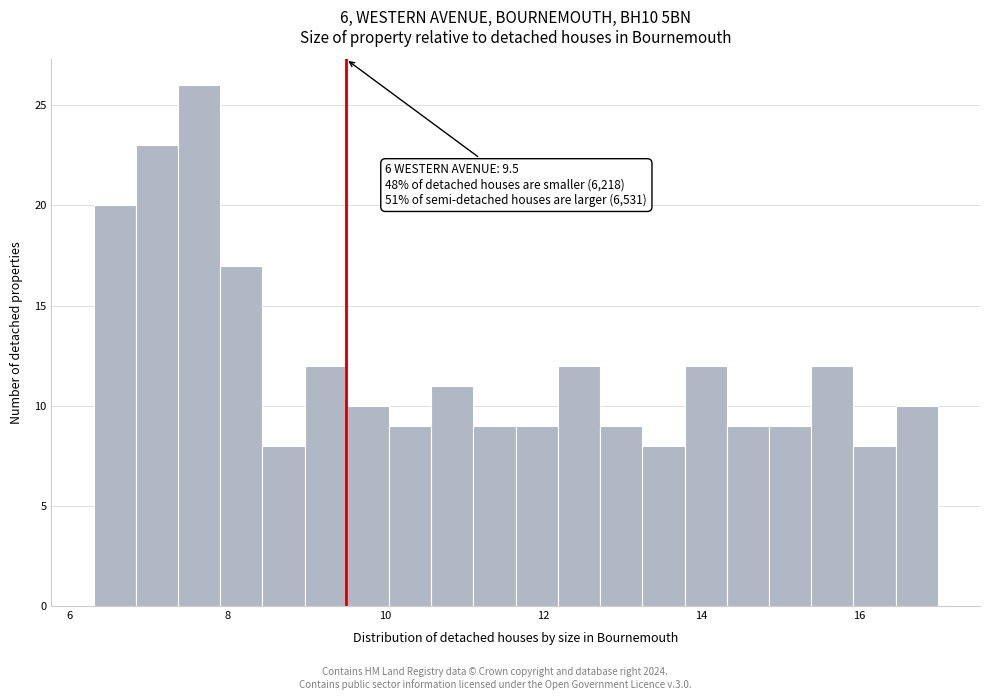

Read against the x-axis, roughly where is the centre of the tallest bar?

7.6